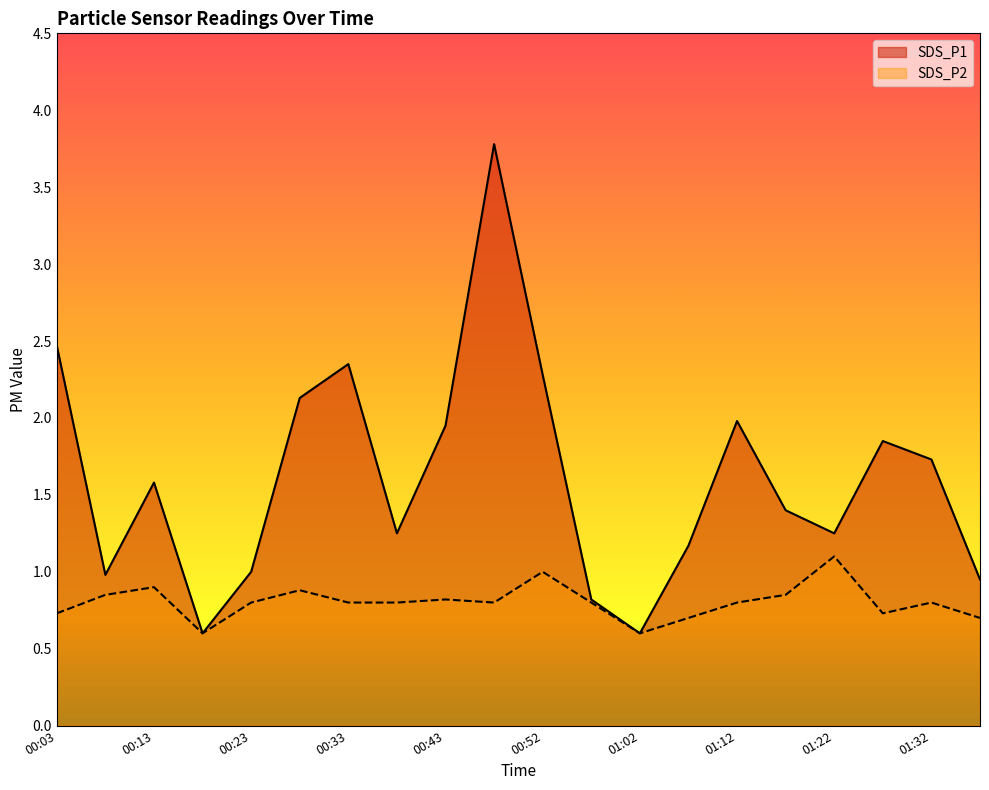

In SDS_P2, how many points are higher than both neighbors (excluding endpoints)?

6